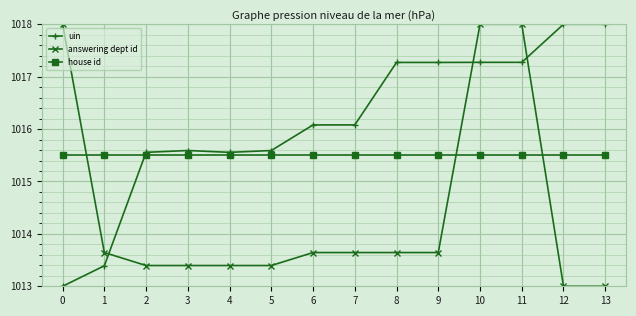

Reading left to right, list all the values displayed in this chart.

uin: 0=1013.0	1=1013.4	2=1015.6	3=1015.6	4=1015.6	5=1015.6	6=1016.1	7=1016.1	8=1017.3	9=1017.3	10=1017.3	11=1017.3	12=1018.0	13=1018.0
answering dept id: 0=1018.0	1=1013.6	2=1013.4	3=1013.4	4=1013.4	5=1013.4	6=1013.6	7=1013.6	8=1013.6	9=1013.6	10=1018.0	11=1018.0	12=1013.0	13=1013.0
house id: 0=1015.5	1=1015.5	2=1015.5	3=1015.5	4=1015.5	5=1015.5	6=1015.5	7=1015.5	8=1015.5	9=1015.5	10=1015.5	11=1015.5	12=1015.5	13=1015.5